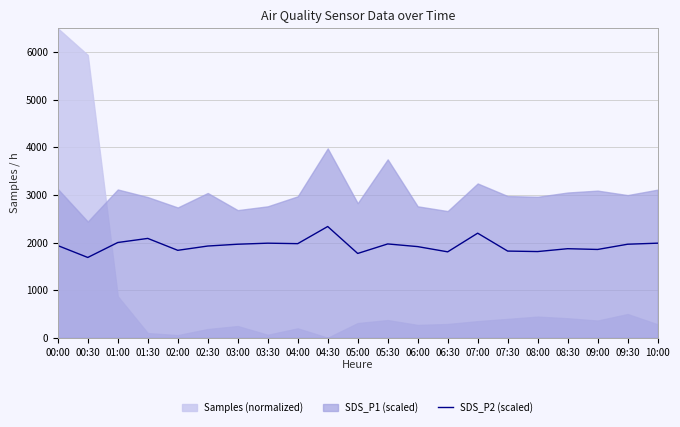

True or false: there are more than 0 points higher than both neighbors.

True